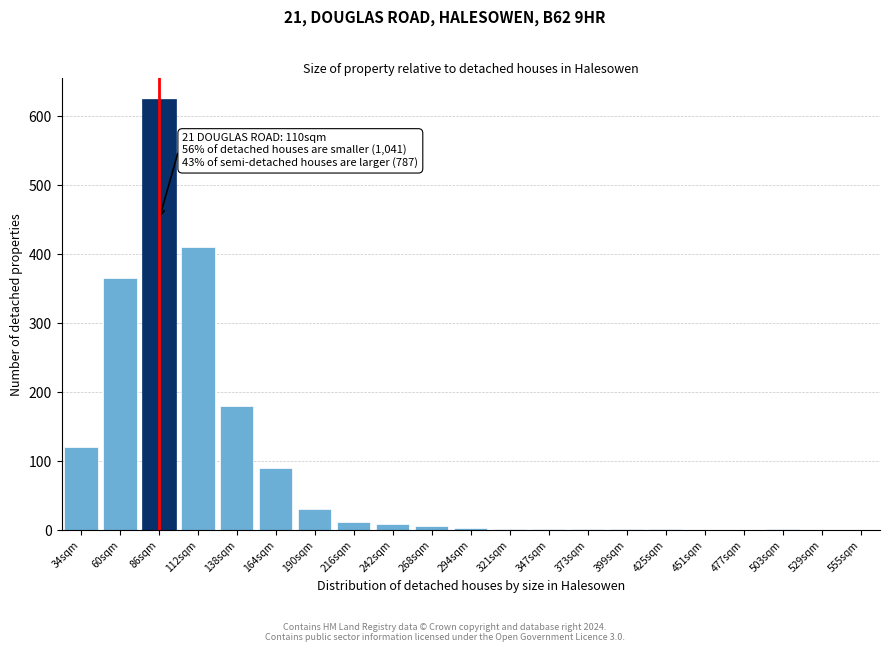

What is the sum of all values?

1856